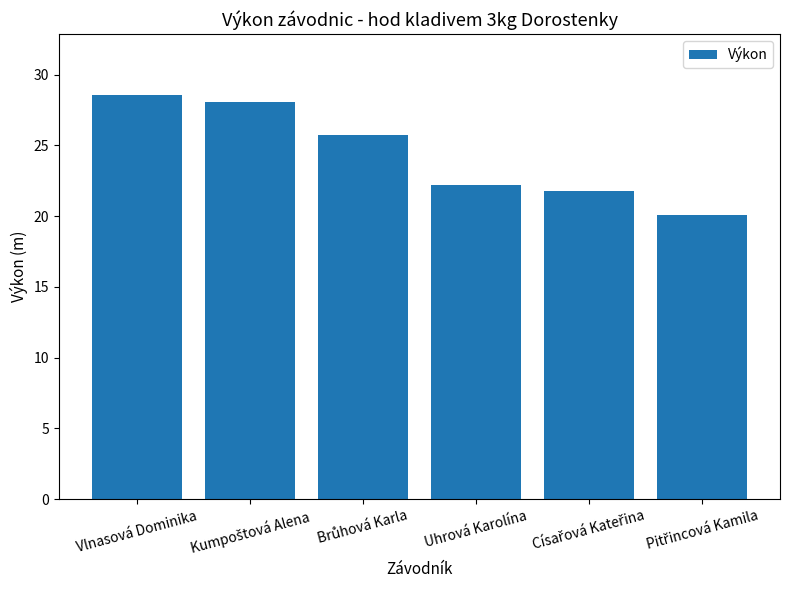

What is the sum of all values?

146.5